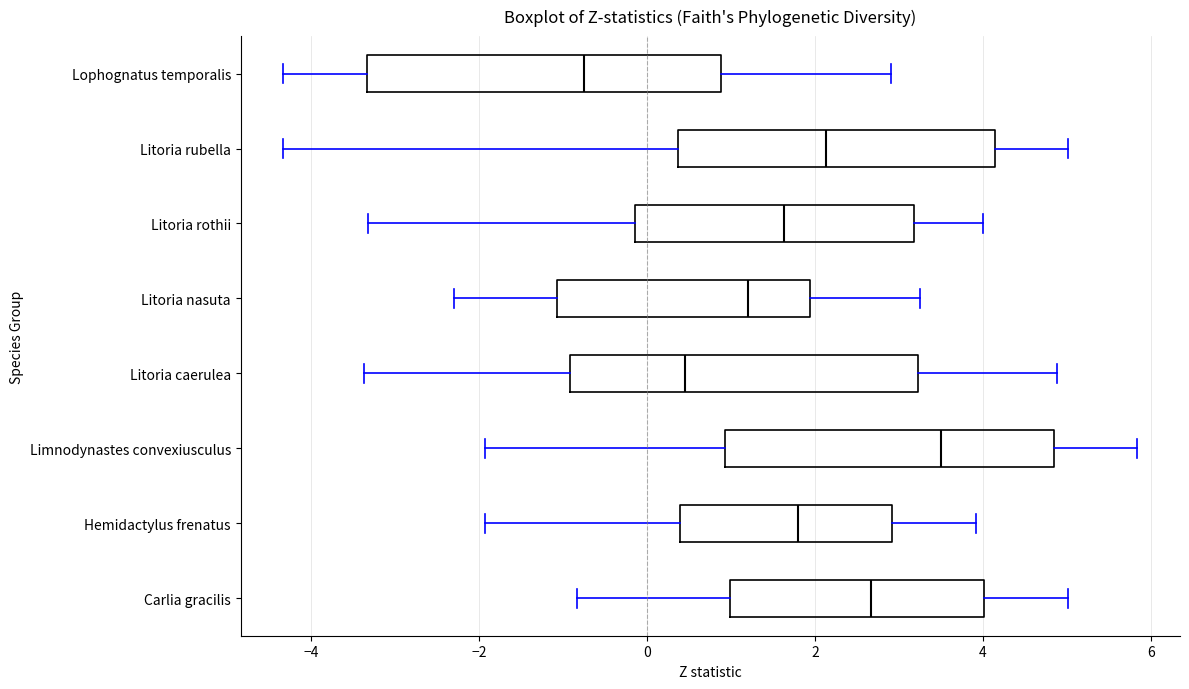

Reading bottom to top, transcribe this box plot: for each box, give where its median line is, the range the box spans, and where its two whiskers end, as read against the x-axis. The values are not printed on the chart, so give them approximately, as read against the axis.

Carlia gracilis: median 2.6, box 1.0 to 4.0, whiskers -0.8 to 5.0
Hemidactylus frenatus: median 1.8, box 0.4 to 3.0, whiskers -2.0 to 4.0
Limnodynastes convexiusculus: median 3.6, box 1.0 to 4.8, whiskers -2.0 to 5.8
Litoria caerulea: median 0.4, box -1.0 to 3.2, whiskers -3.4 to 4.8
Litoria nasuta: median 1.2, box -1.0 to 2.0, whiskers -2.2 to 3.2
Litoria rothii: median 1.6, box -0.2 to 3.2, whiskers -3.4 to 4.0
Litoria rubella: median 2.2, box 0.4 to 4.2, whiskers -4.4 to 5.0
Lophognatus temporalis: median -0.8, box -3.4 to 0.8, whiskers -4.4 to 3.0